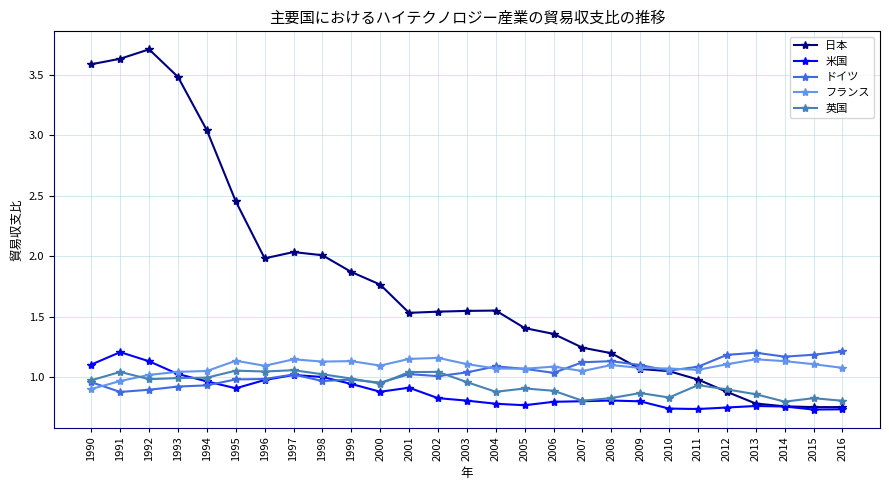

At how many categories does at least one series exceed 1?

27